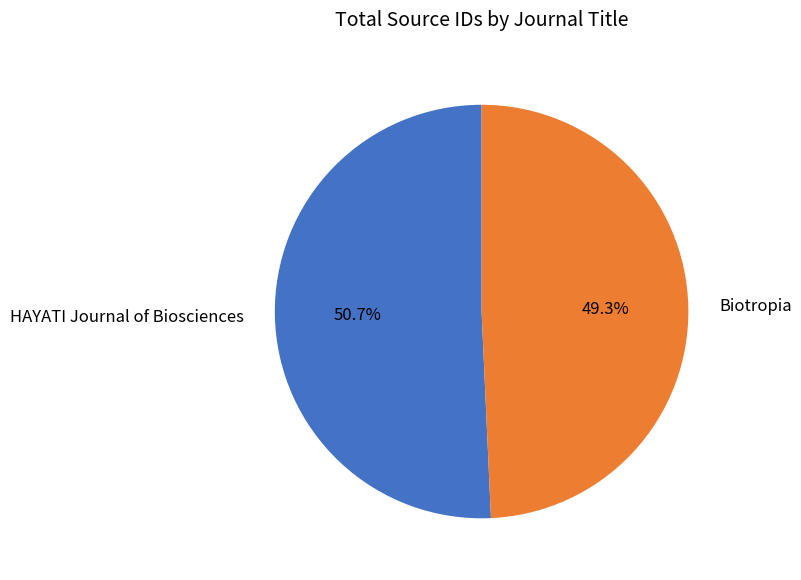

What portion of the pie excludes HAYATI Journal of Biosciences?

49.3%